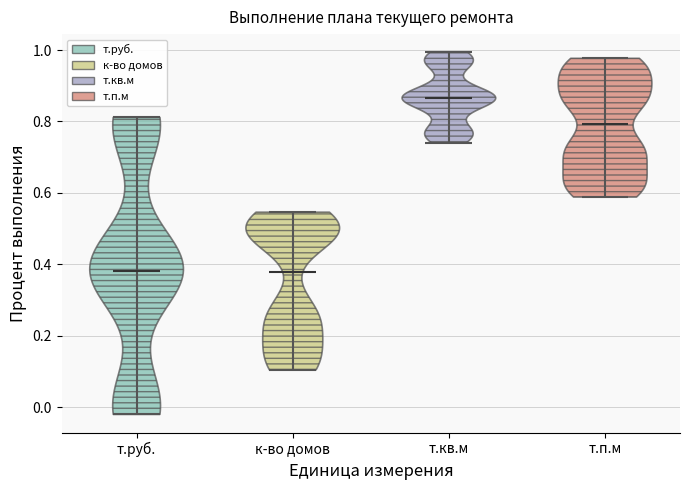

Reading left to right, read every violin against the y-axis: where its median line is, and the lowest and highest points it reaches. The values are not printed on the chart, so give them approximately, as read against the axis.

т.руб.: median line 0.38, lowest point -0.02, highest point 0.82
к-во домов: median line 0.38, lowest point 0.10, highest point 0.54
т.кв.м: median line 0.86, lowest point 0.74, highest point 1.00
т.п.м: median line 0.80, lowest point 0.58, highest point 0.98